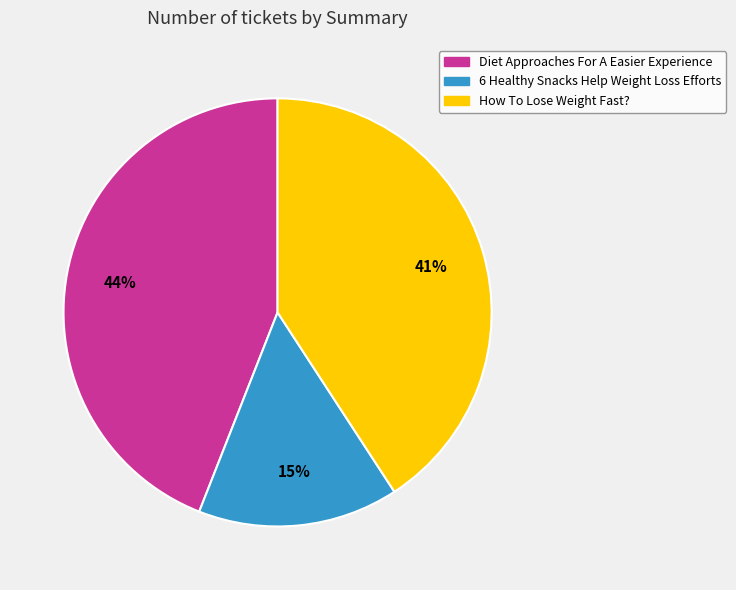

How many segments does this pie chart have?

3